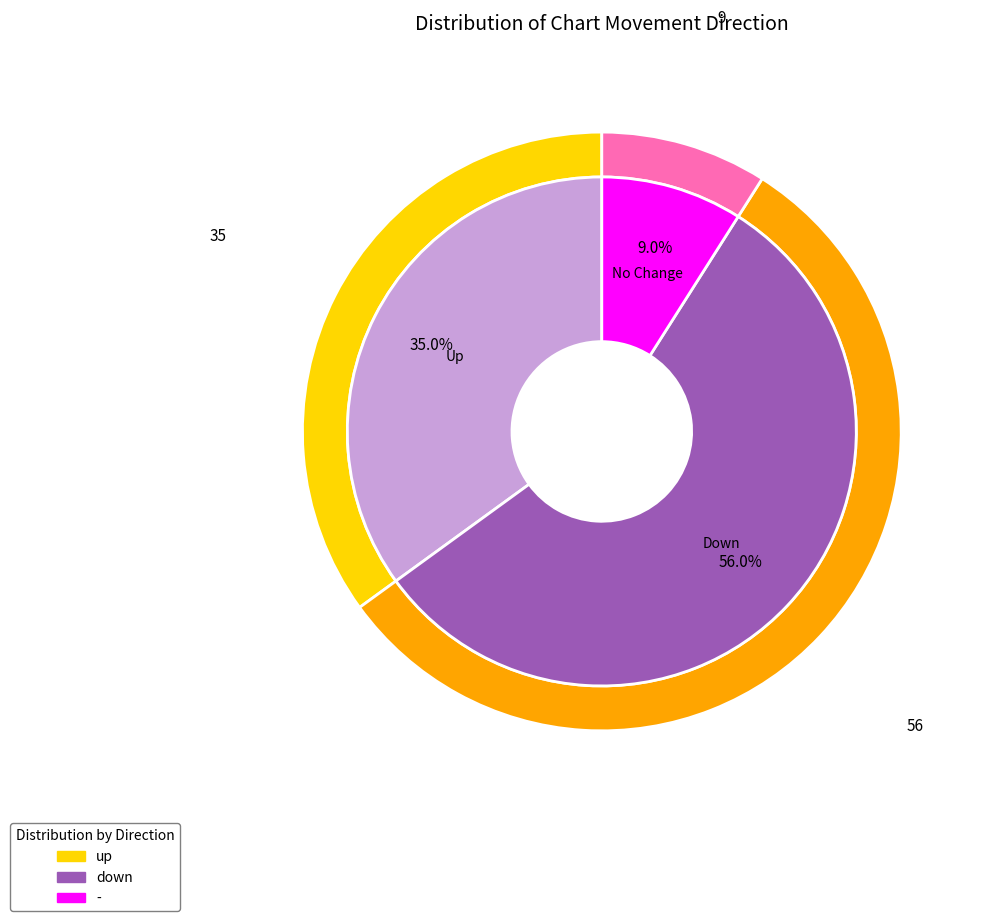

What is the change in value from down to -?

-47